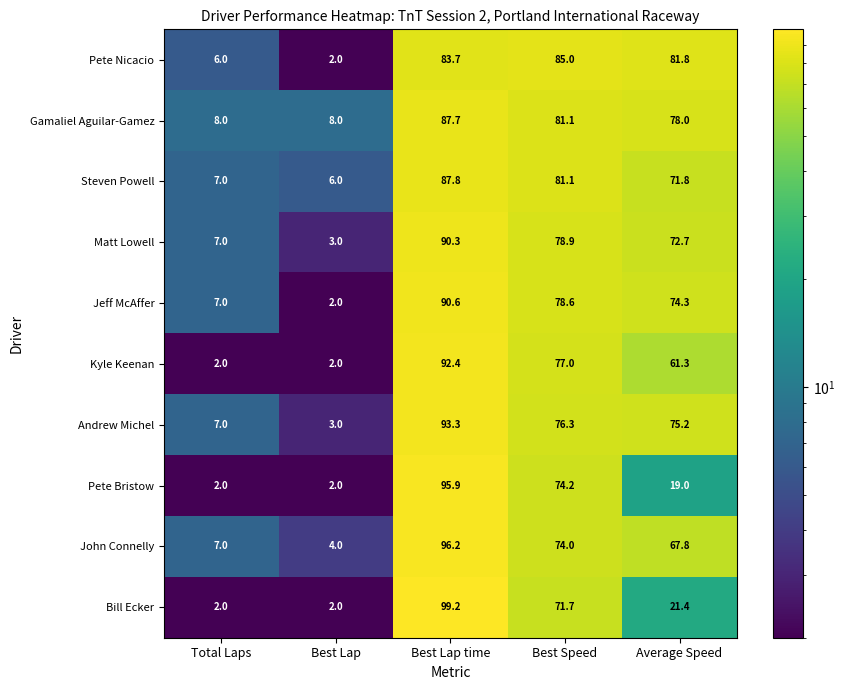

Which series has the largest range (max minus min)?

Bill Ecker